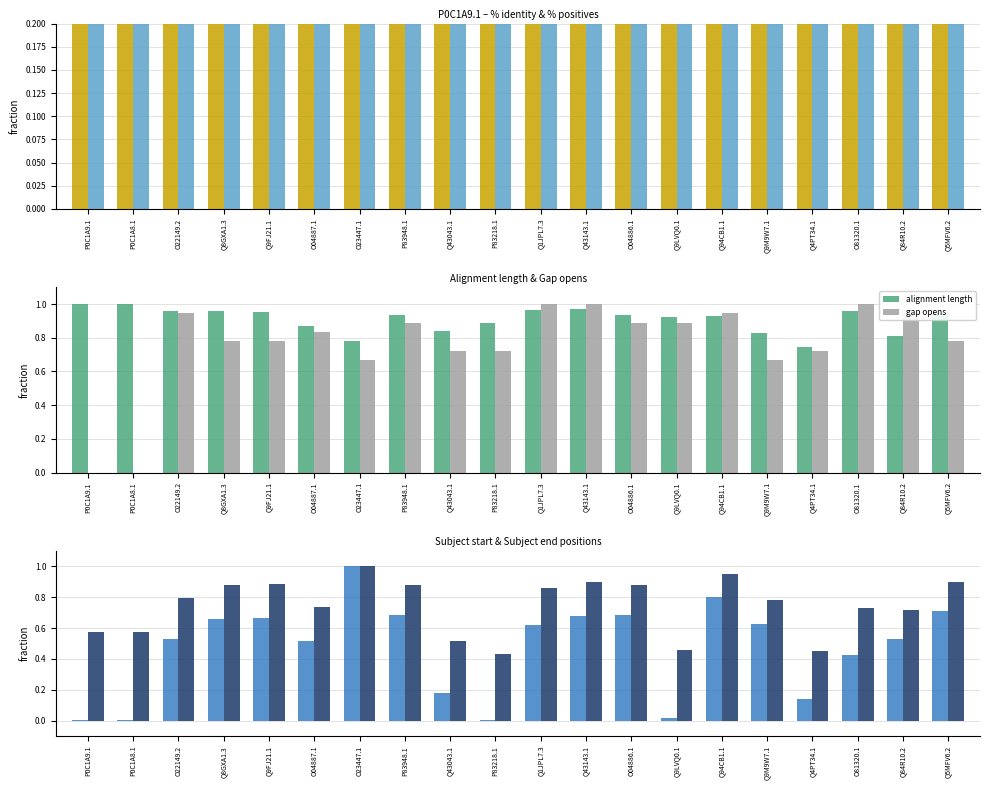

Reading left to right, transcribe all the data shown in this chart.

% identity: 1.0	1.0	0.3	0.3	0.3	0.3	0.3	0.3	0.3	0.3	0.3	0.3	0.3	0.3	0.3	0.3	0.3	0.3	0.3	0.3
% positives: 1.0	1.0	0.5	0.5	0.5	0.5	0.5	0.5	0.5	0.5	0.5	0.5	0.5	0.4	0.4	0.5	0.5	0.5	0.5	0.5
alignment length: 1.0	1.0	1.0	1.0	1.0	0.9	0.8	0.9	0.8	0.9	1.0	1.0	0.9	0.9	0.9	0.8	0.7	1.0	0.8	0.9
gap opens: 0.0	0.0	0.9	0.8	0.8	0.8	0.7	0.9	0.7	0.7	1.0	1.0	0.9	0.9	0.9	0.7	0.7	1.0	0.9	0.8
s. start: 0.0	0.0	0.5	0.7	0.7	0.5	1.0	0.7	0.2	0.0	0.6	0.7	0.7	0.0	0.8	0.6	0.1	0.4	0.5	0.7
s. end: 0.6	0.6	0.8	0.9	0.9	0.7	1.0	0.9	0.5	0.4	0.9	0.9	0.9	0.5	1.0	0.8	0.5	0.7	0.7	0.9